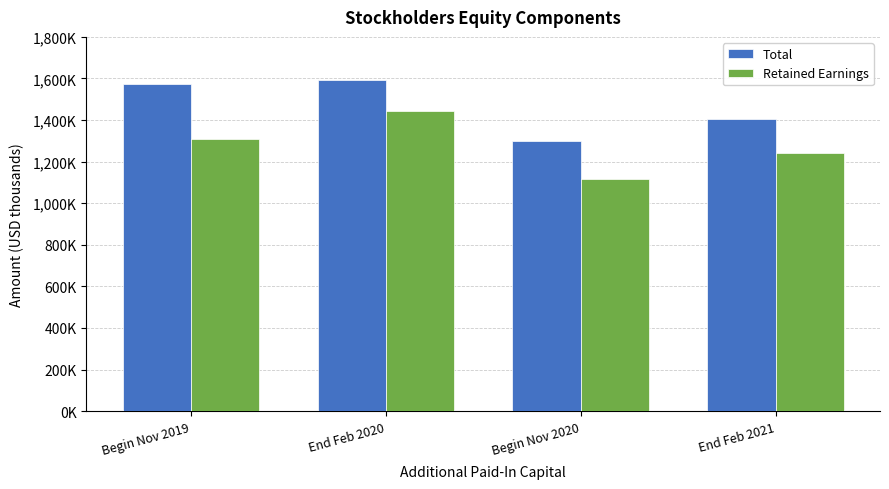

List the series in order of their peak value, lowest first.

Retained Earnings, Total